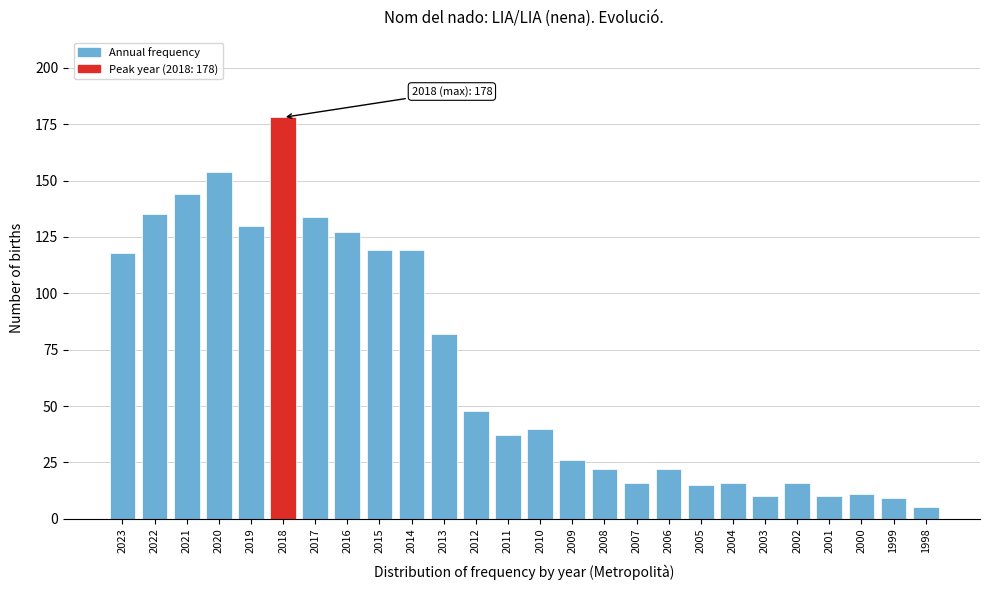

Reading left to right, list all the values displayed in this chart.

118	135	144	154	130	178	134	127	119	119	82	48	37	40	26	22	16	22	15	16	10	16	10	11	9	5